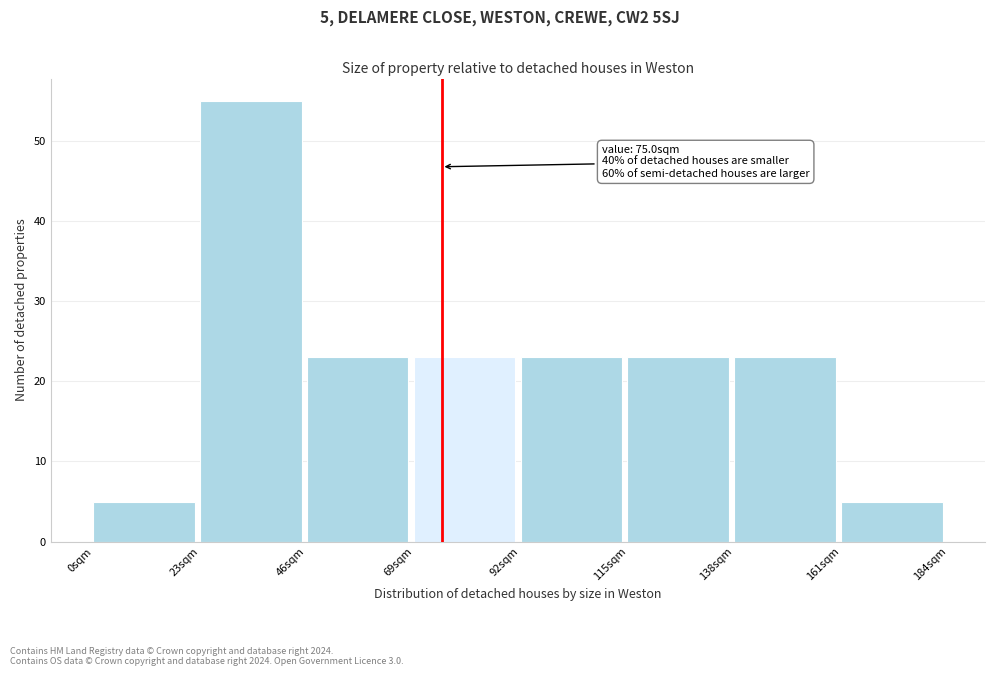

Over which range of the x-axis is the bar tallest?

23 to 46